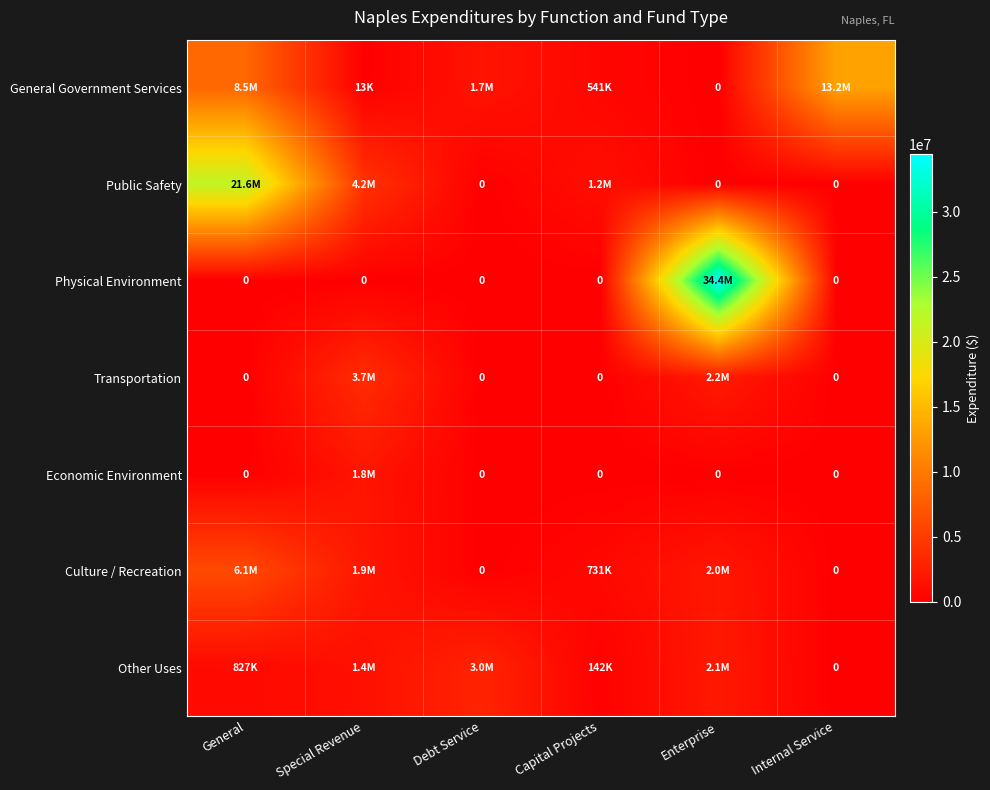

Which series has the widest spread of values?

Physical Environment